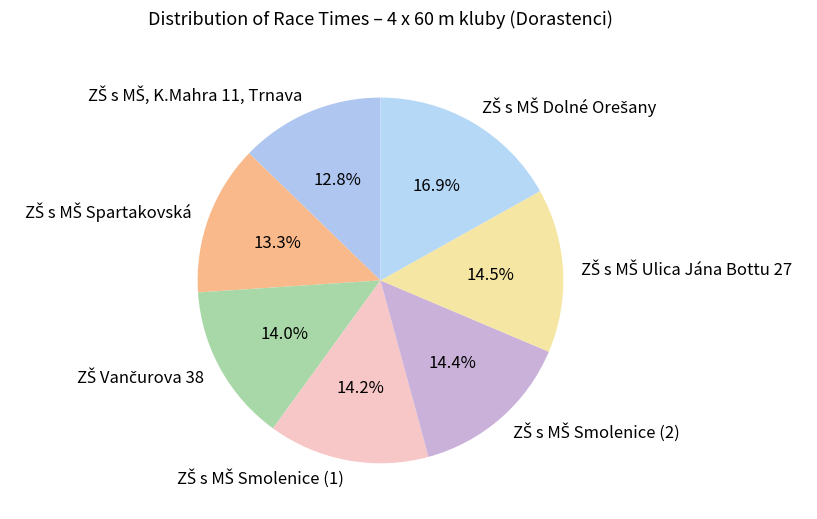

Is there a majority slice in this chart?

No